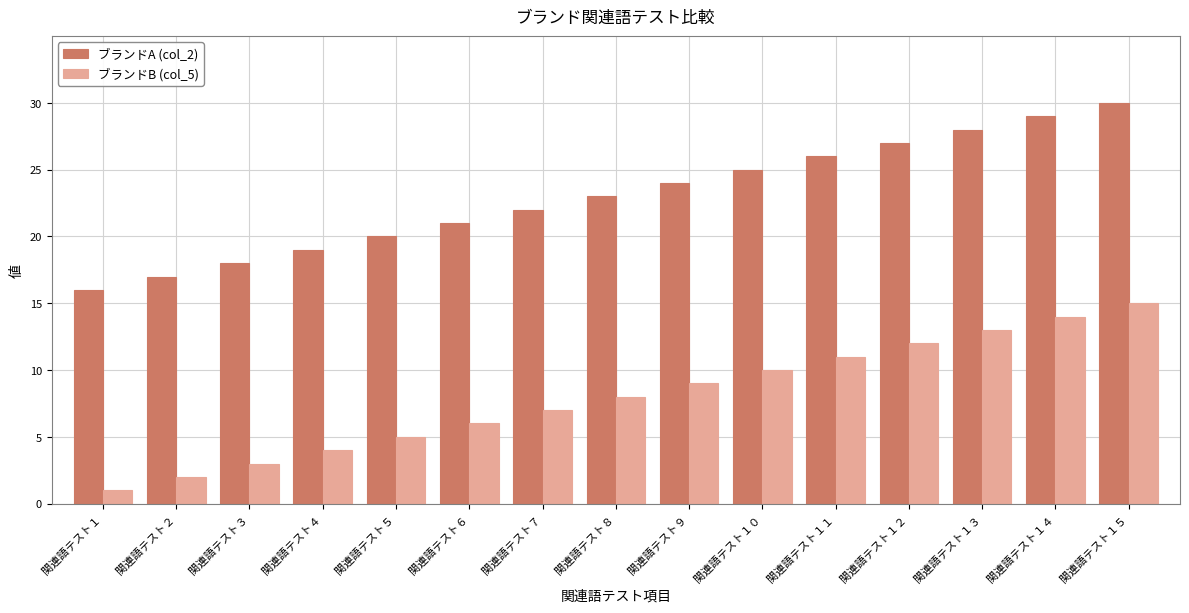

List the series in order of their peak value, highest first.

ブランドA (col_2), ブランドB (col_5)